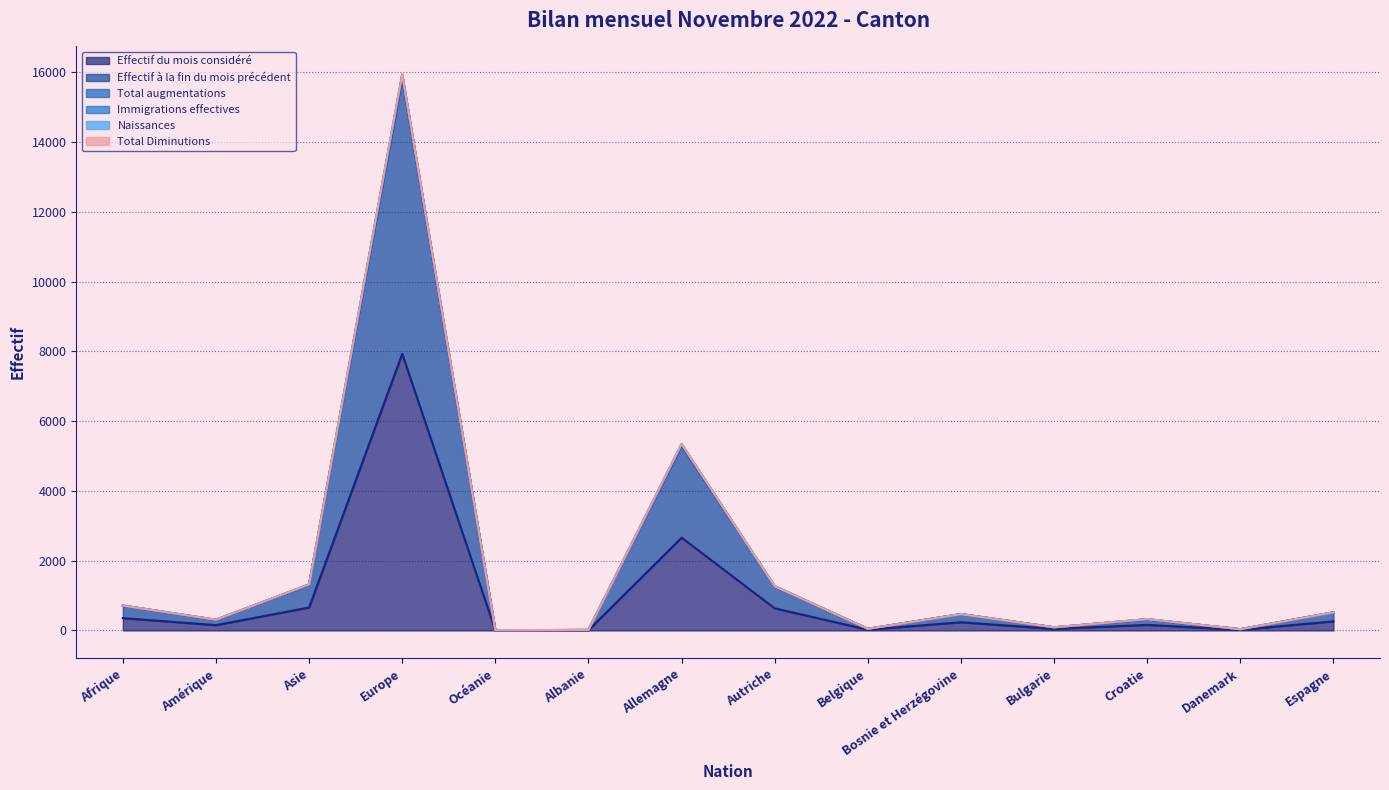

What is the approximate value of Total Diminutions at Croatie, to the nearest 100?

300